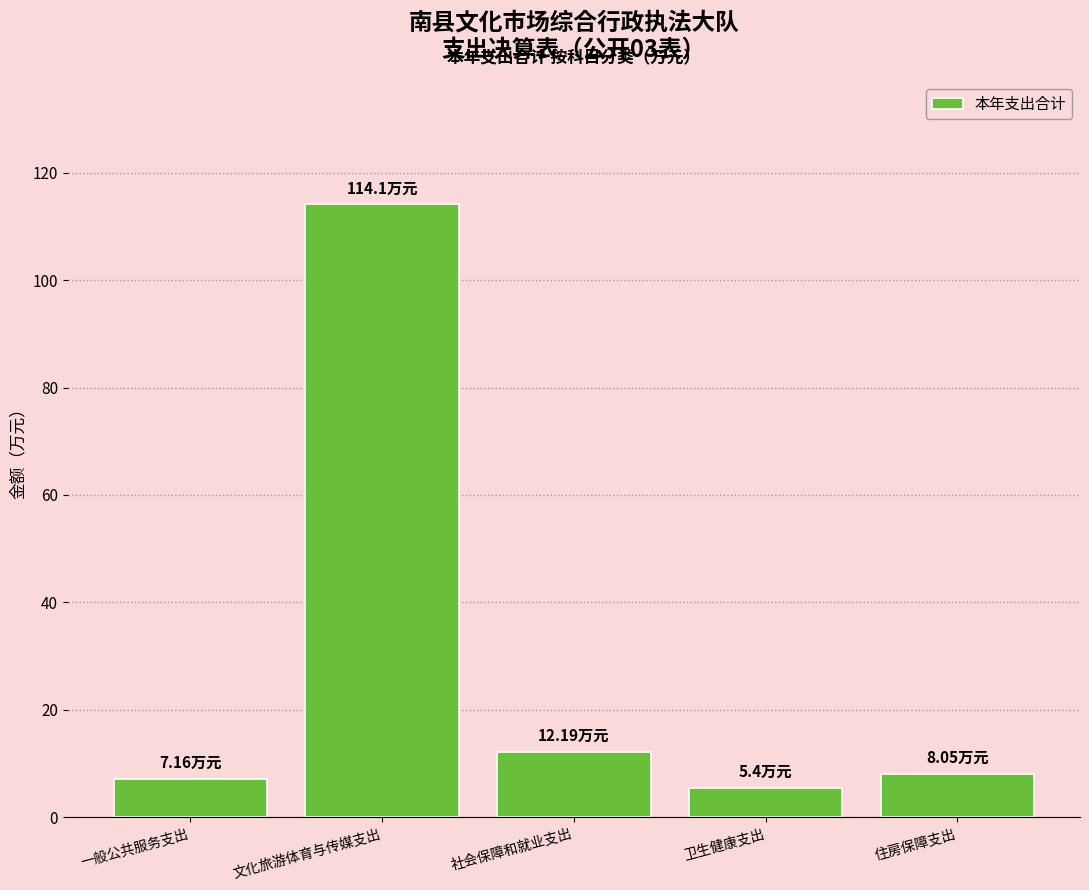

What is the label of the 1st bar from the right?

住房保障支出